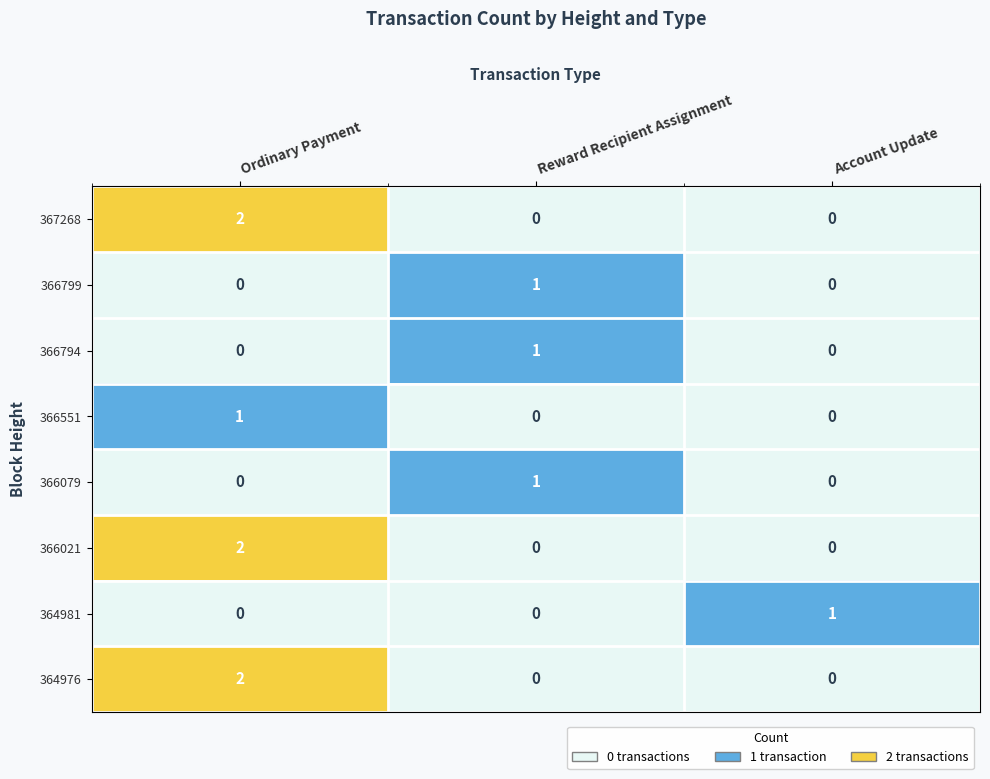

Is the value of 366079 at Reward Recipient Assignment greater than the value of 366021 at Ordinary Payment?

No